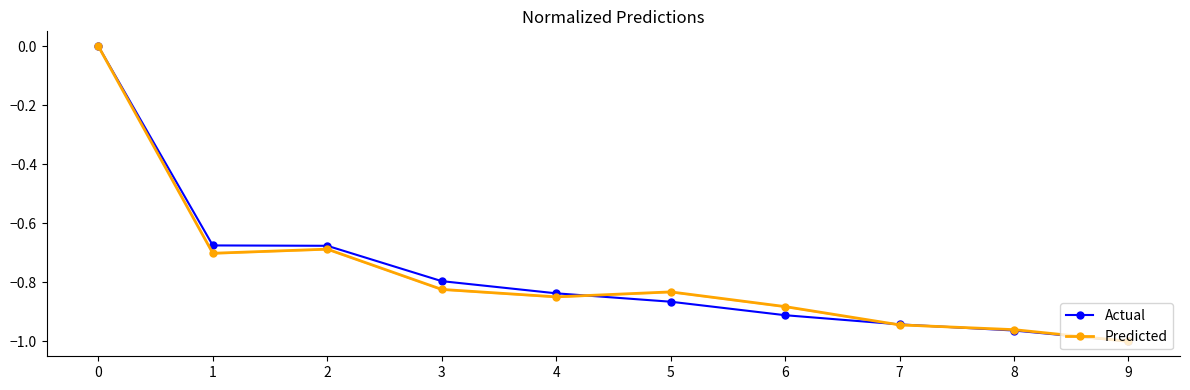

The Predicted series shows -1.5 at 7. True or false?

False